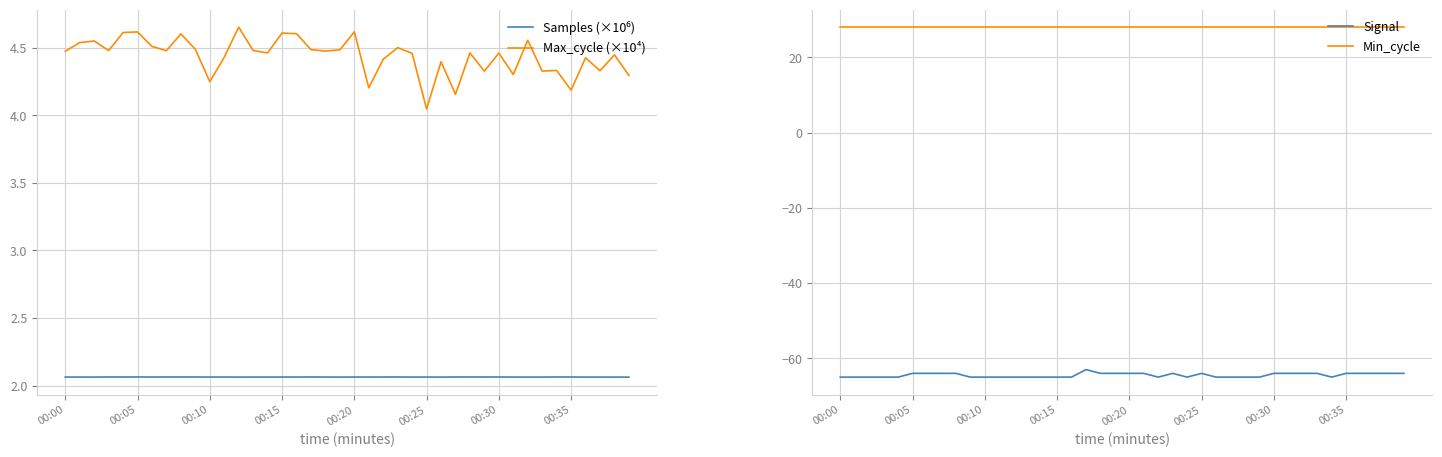

What is the maximum value for Samples (×10⁶)?

2.1